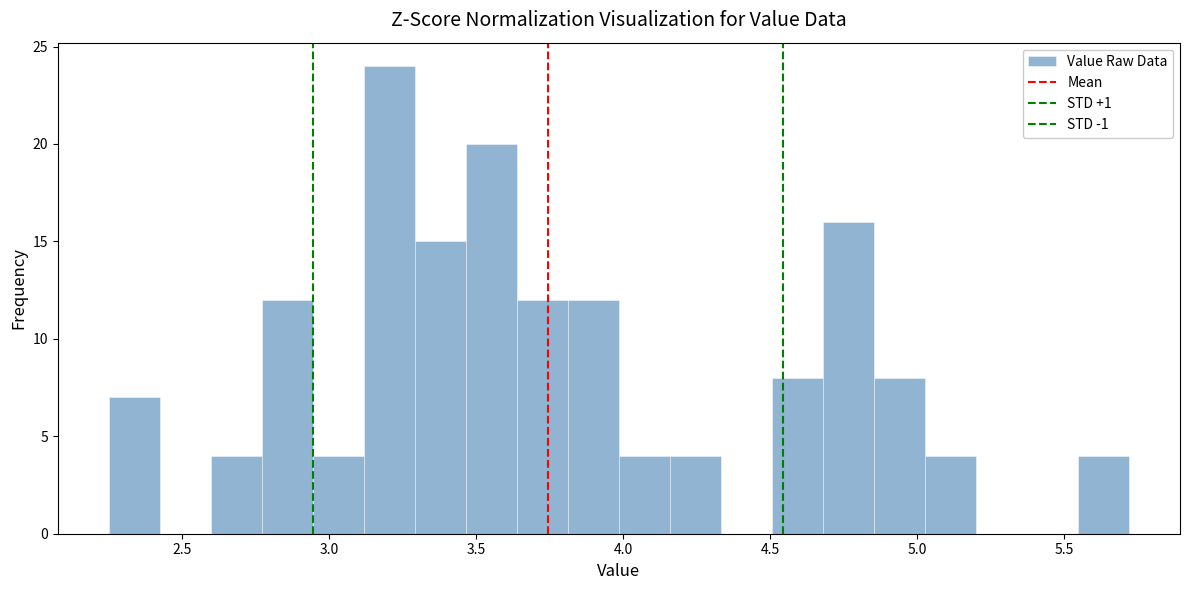

Around what value on the x-axis is the tallest bar? Give the approximate position of its centre, as read against the axis.

3.20